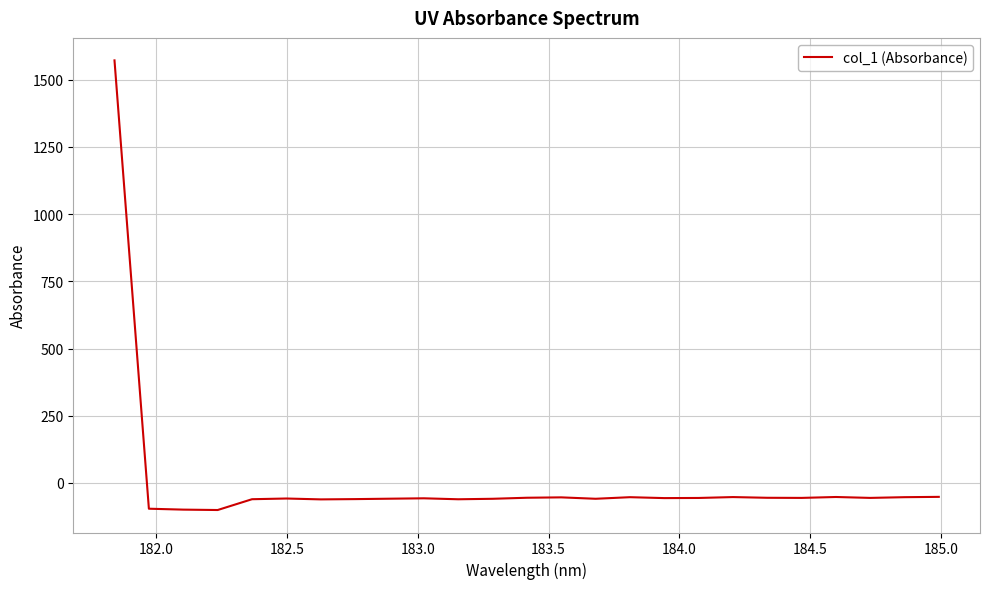

What is the sum of all values?

96.9